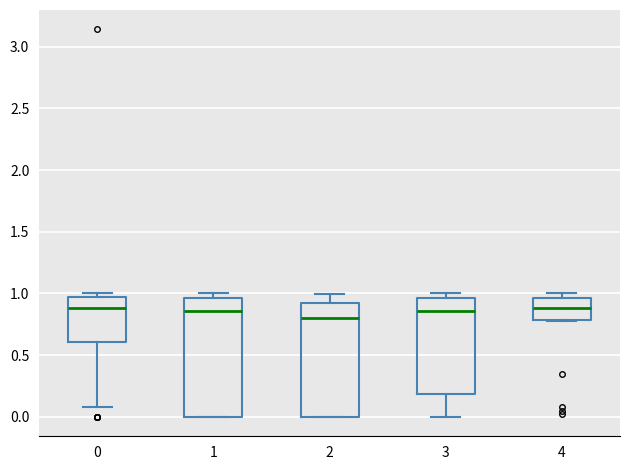

Reading left to right, transcribe this box plot: for each box, give where its median line is, the range the box spans, and where its two whiskers end, as read against the y-axis. The values are not printed on the chart, so give them approximately, as read against the axis.

0: median 0.90, box 0.60 to 0.95, whiskers 0.10 to 1.00
1: median 0.85, box 0.00 to 0.95, whiskers 0.00 to 1.00
2: median 0.80, box 0.00 to 0.90, whiskers 0.00 to 1.00
3: median 0.85, box 0.20 to 0.95, whiskers 0.00 to 1.00
4: median 0.90, box 0.80 to 0.95, whiskers 0.80 to 1.00